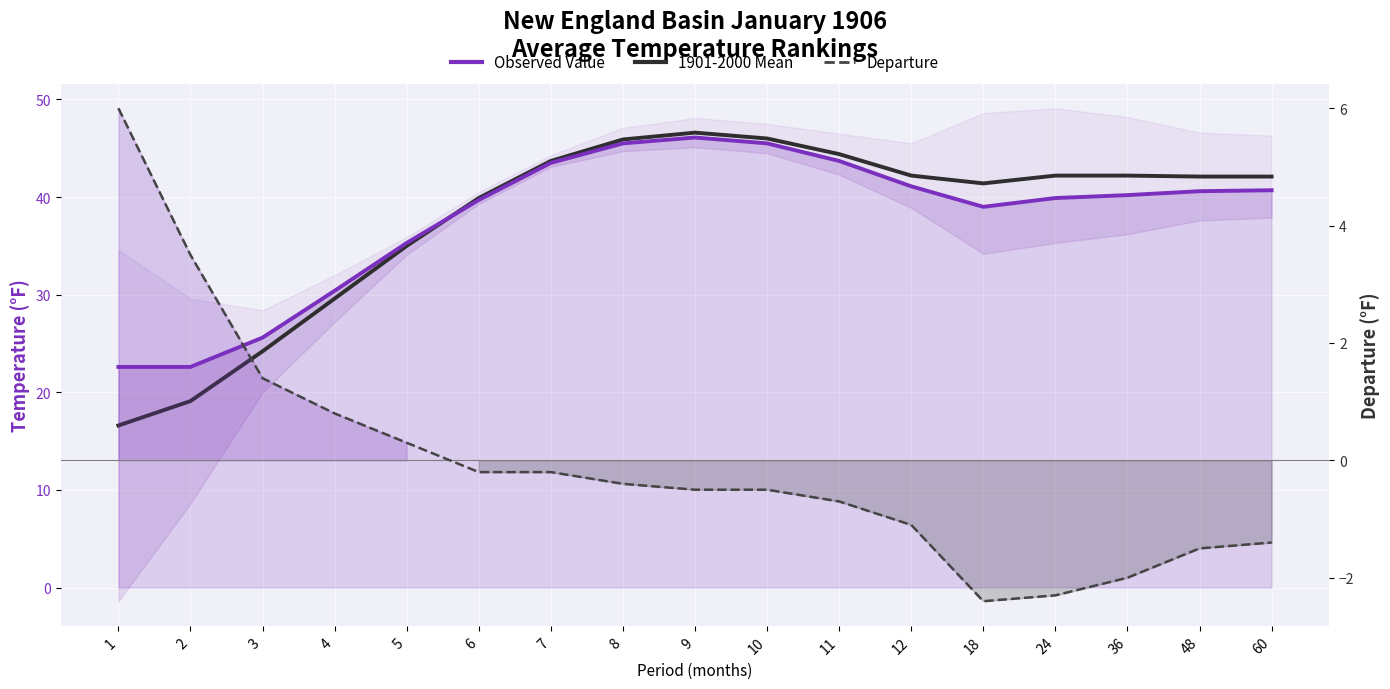

Between 2 and 60, which series saw the biggest shift?

1901-2000 Mean